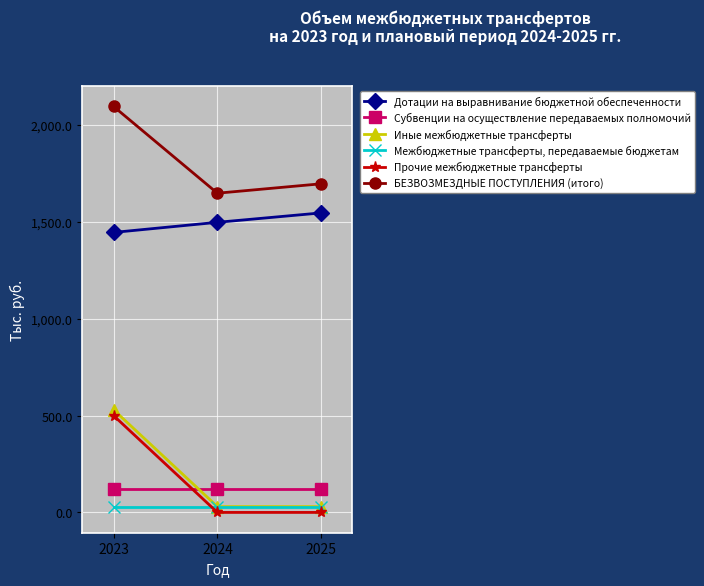

The БЕЗВОЗМЕЗДНЫЕ ПОСТУПЛЕНИЯ (итого) series shows 456.1 at 2024. True or false?

False